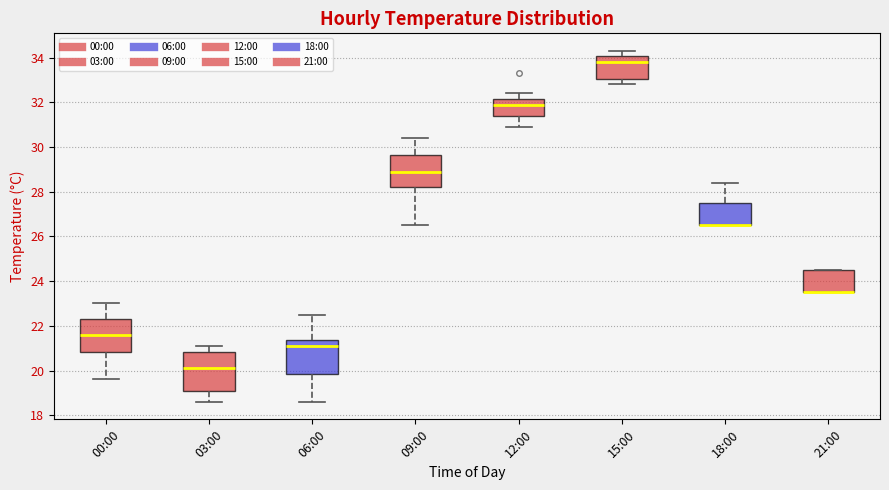

Where does the upper whisker of the box for 03:00 end on the y-axis? The values are not printed on the chart, so give them approximately, as read against the axis.

21.2